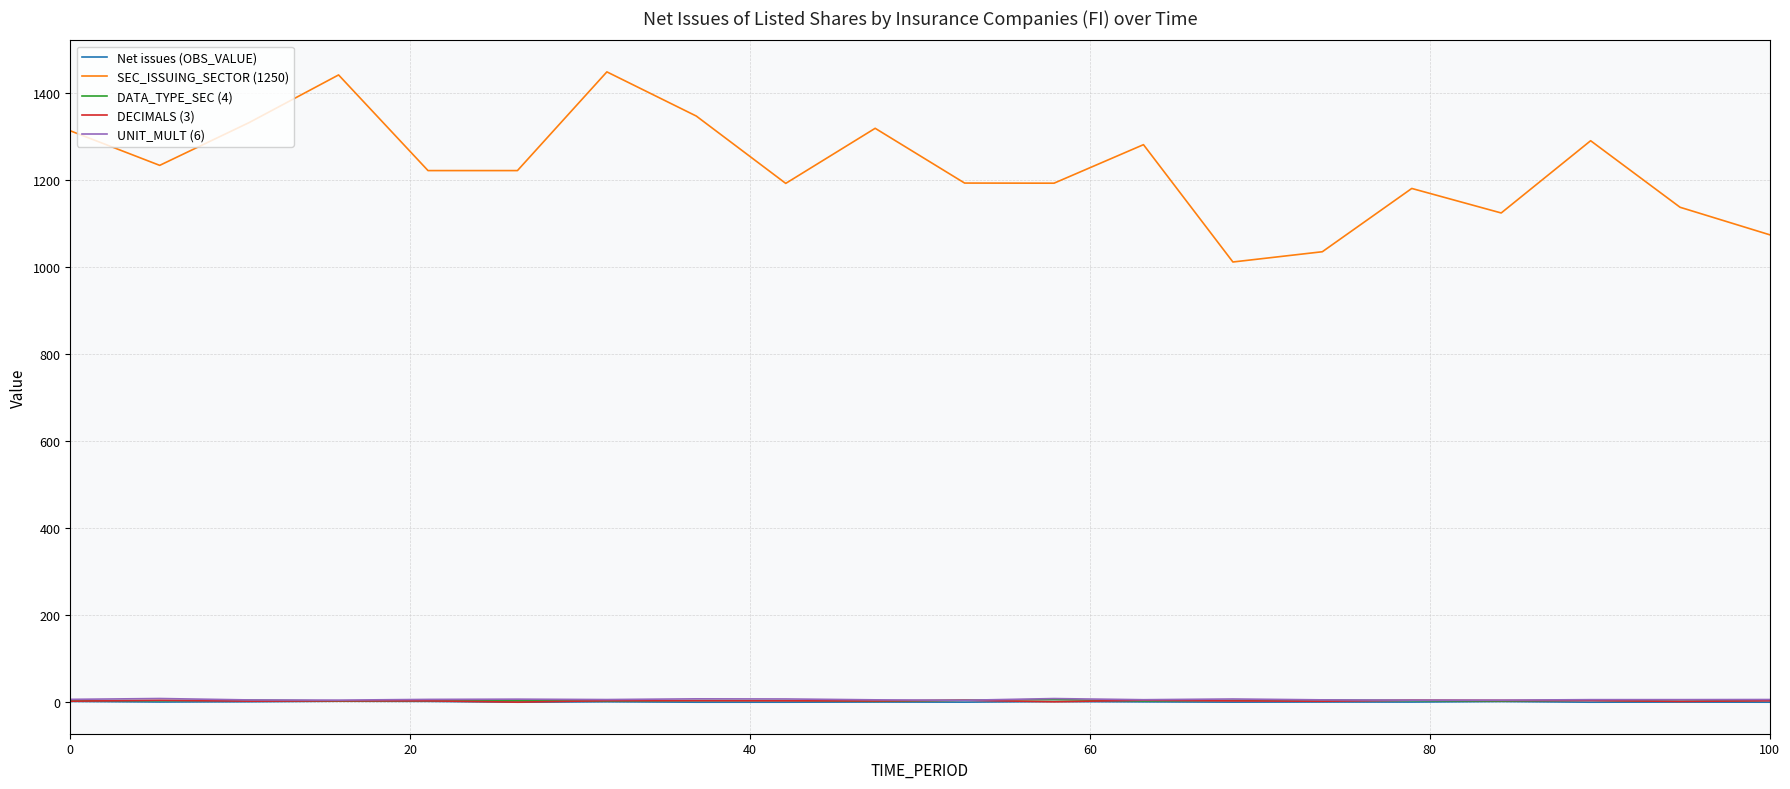

At which category does the chart reach its minimum across all series?

100